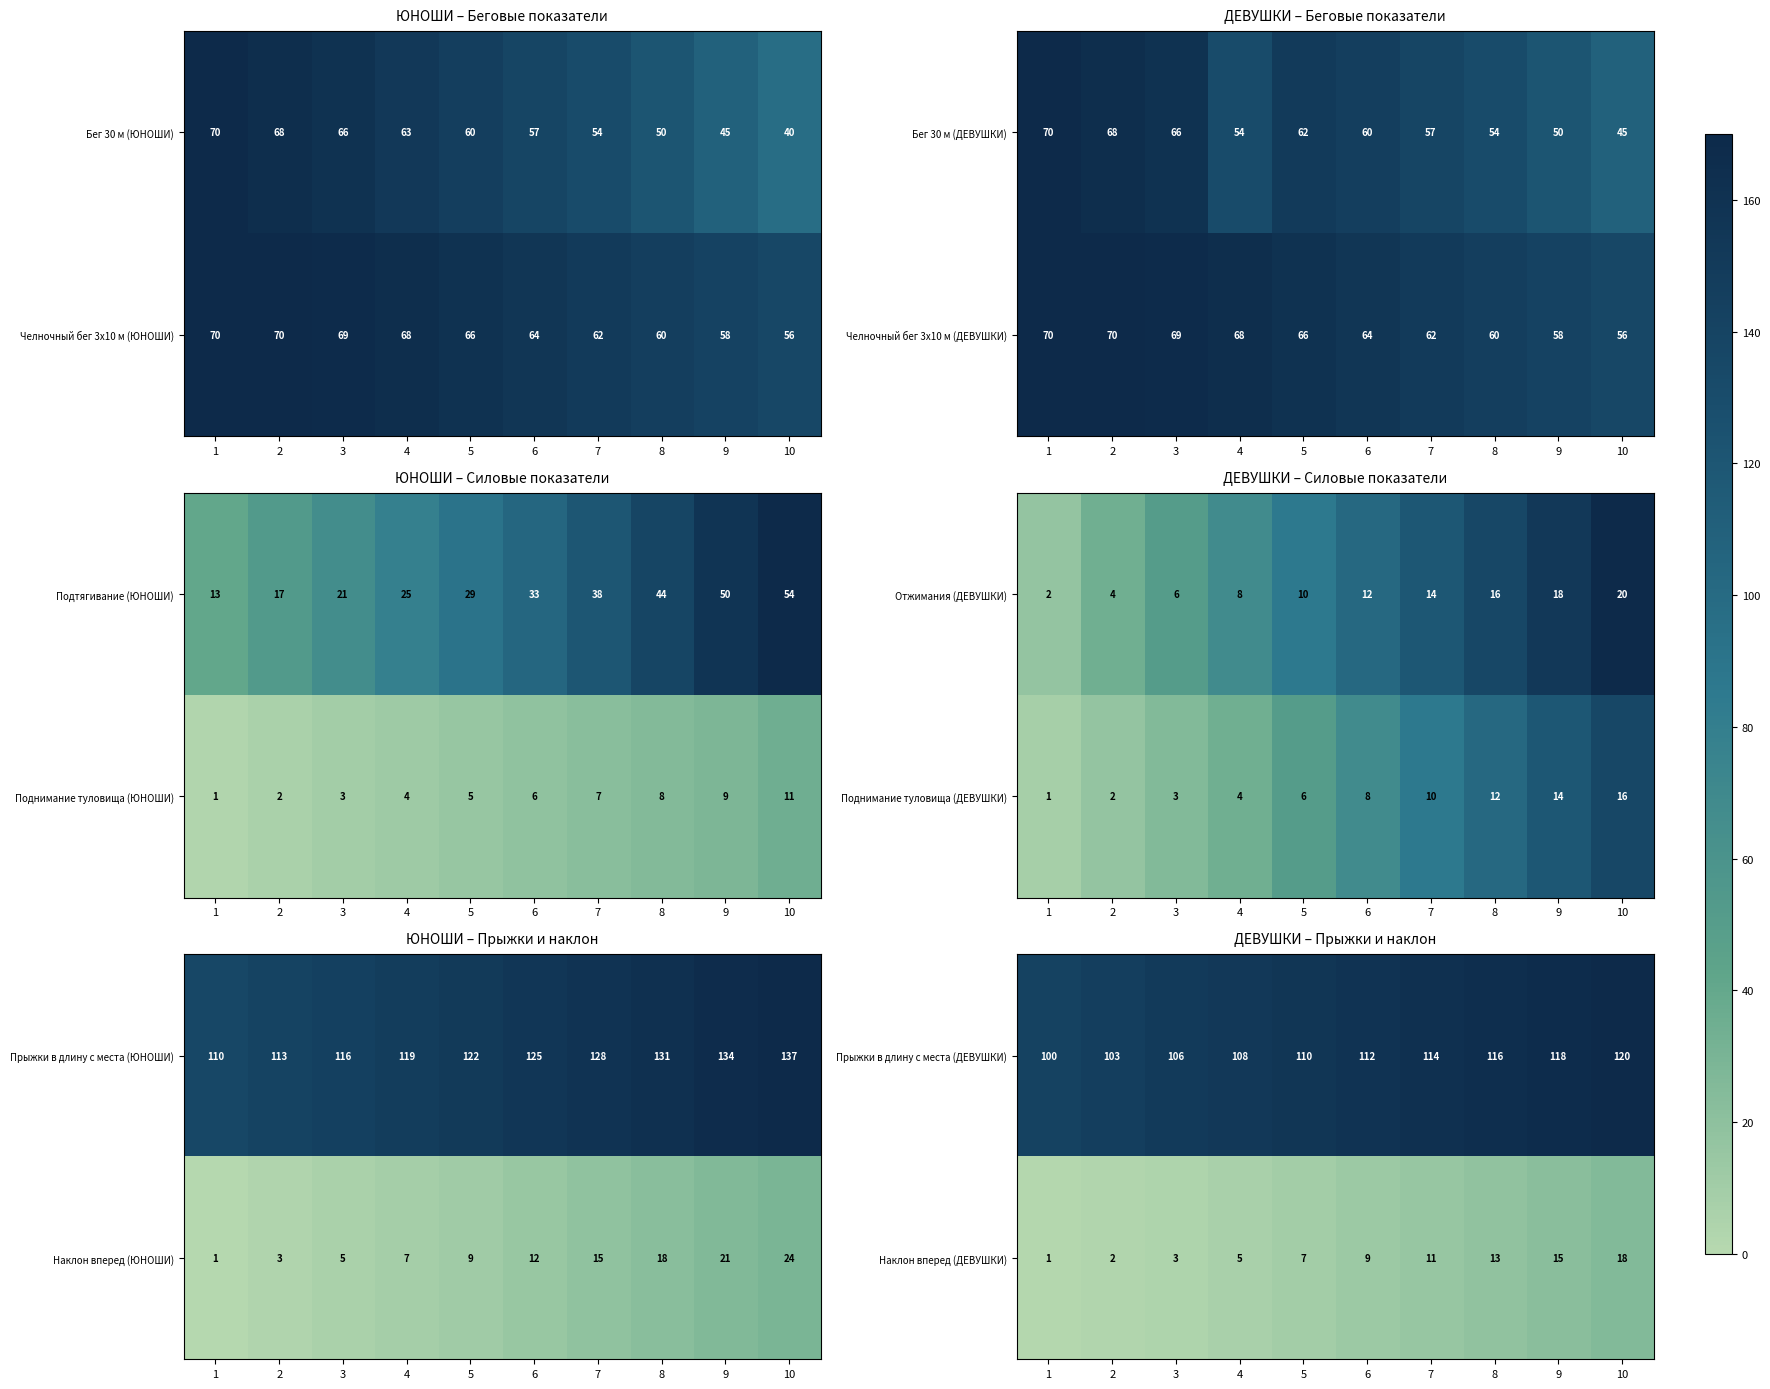

What is the sum of the Наклон вперед (ДЕВУШКИ) values at 4 and 10?

23